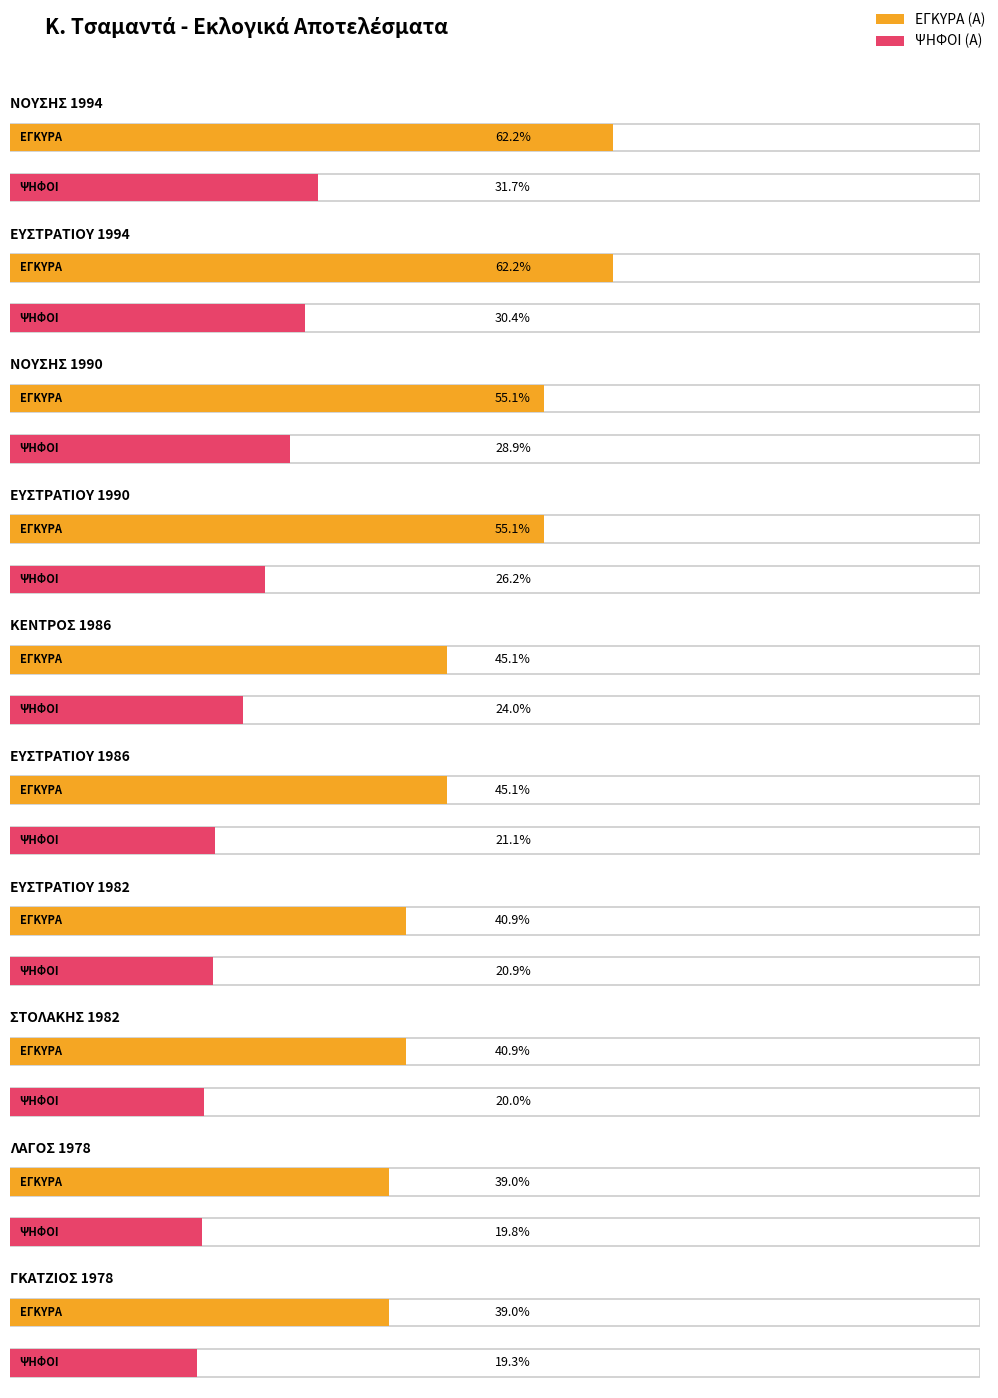

What is the label of the 10th bar from the left?

ΓΚΑΤΖΙΟΣ 1978